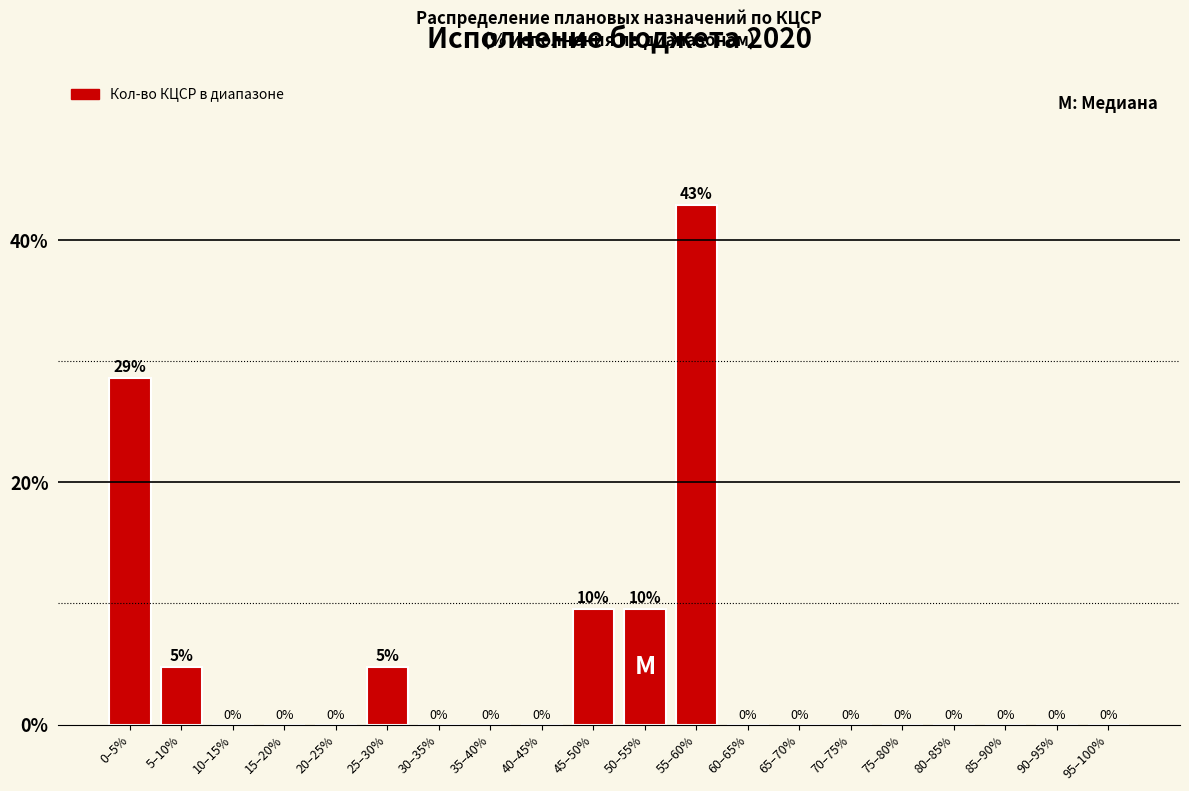

The chart shows a value of 6.4 at 0–5%. True or false?

False